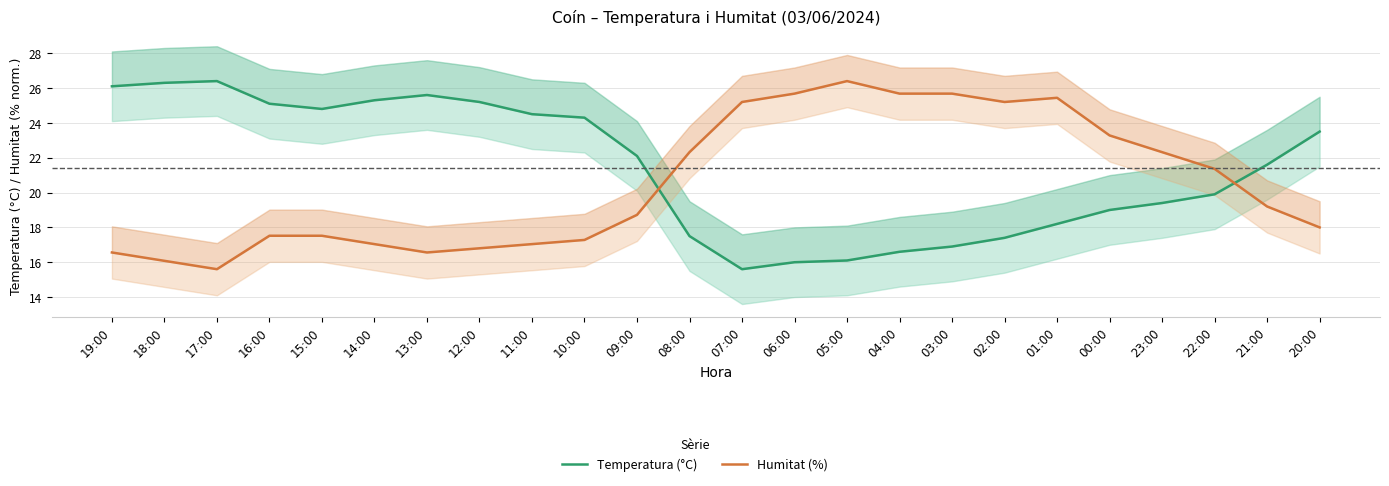

List the series in order of their peak value, lowest first.

Temperatura (°C), Humitat (%)